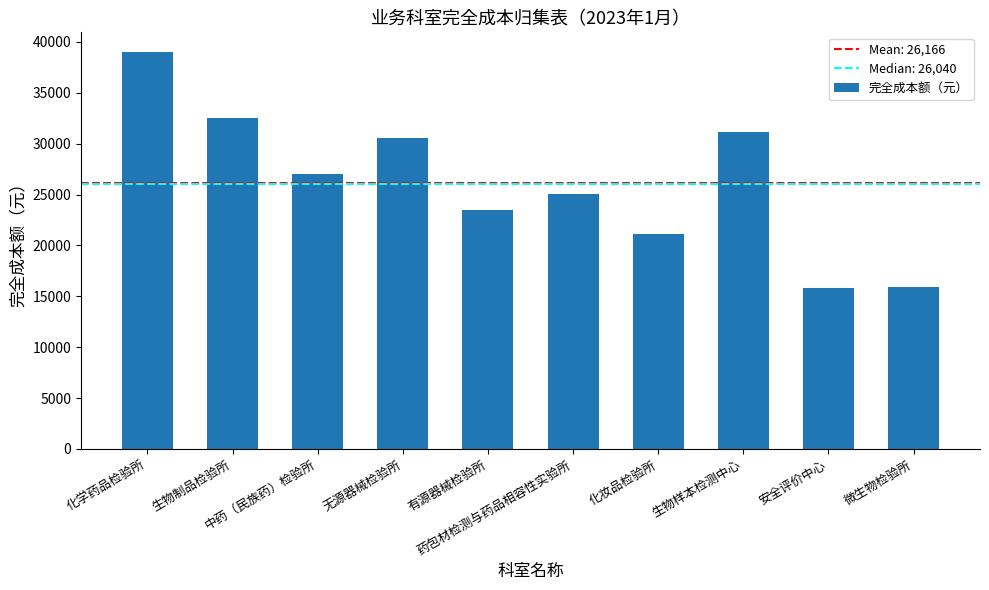

Is it true that the value at 微生物检验所 is 3209.5?

False